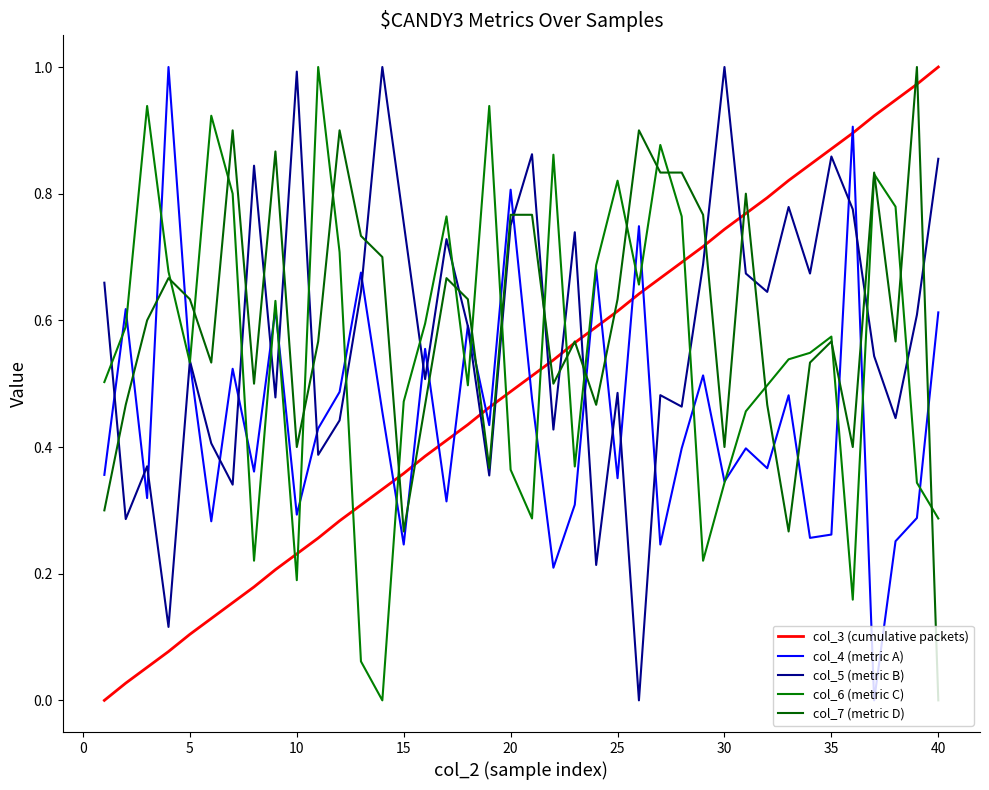

Is this an area chart (filled region under the line)?

No